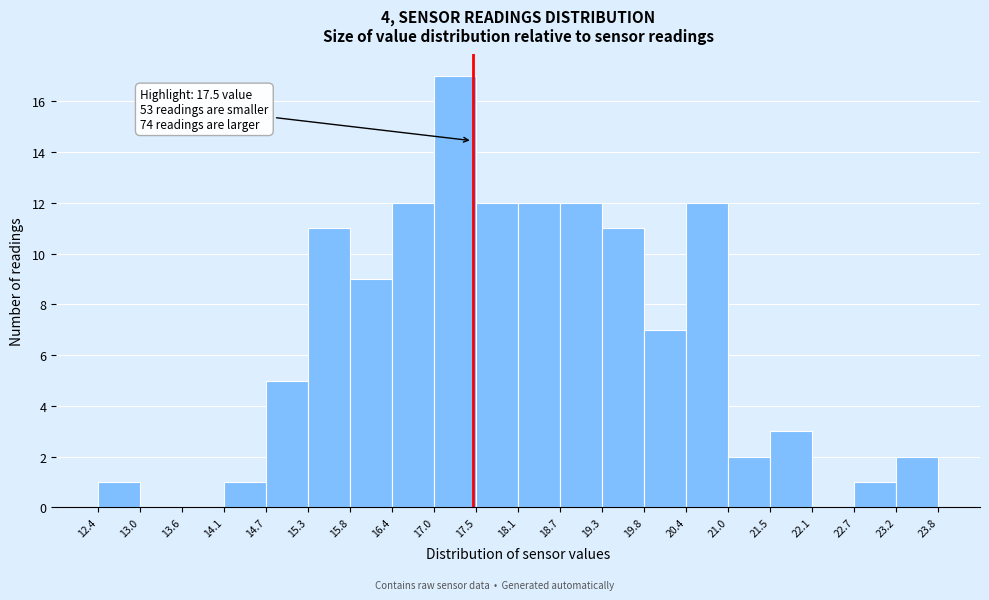

Over which range of the x-axis is the bar tallest?

17.0 to 17.5